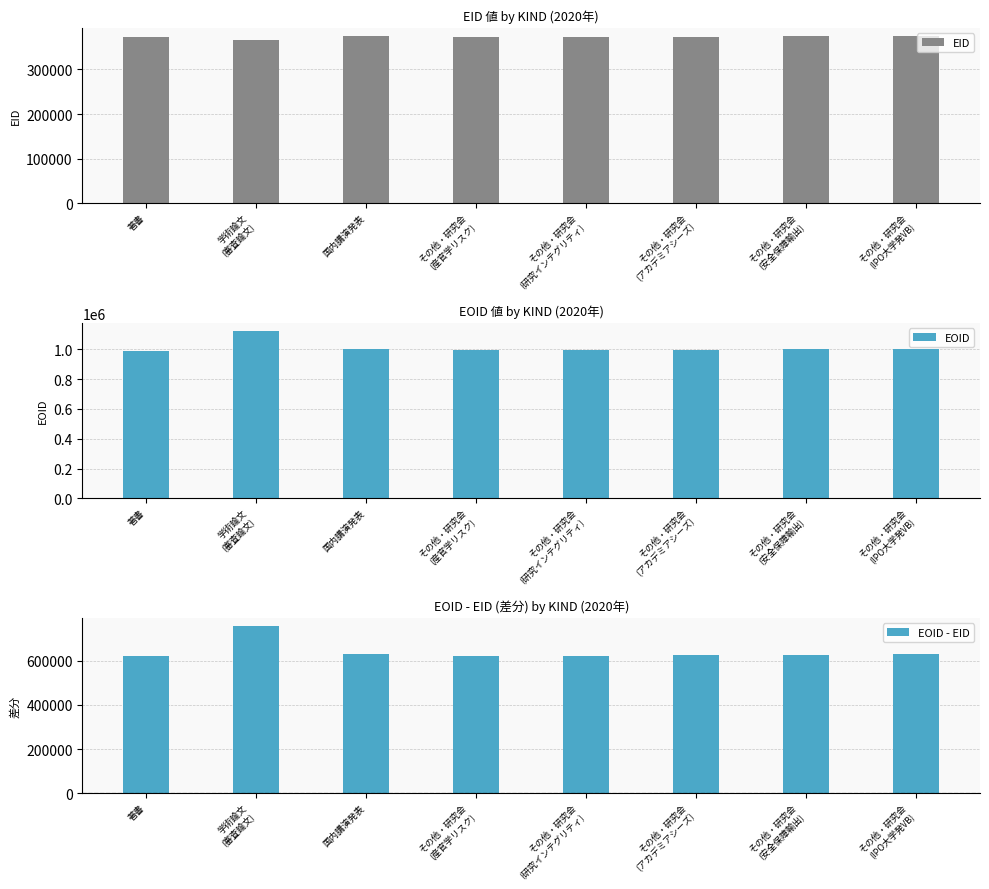

What is the label of the 3rd bar from the left?

国内講演発表